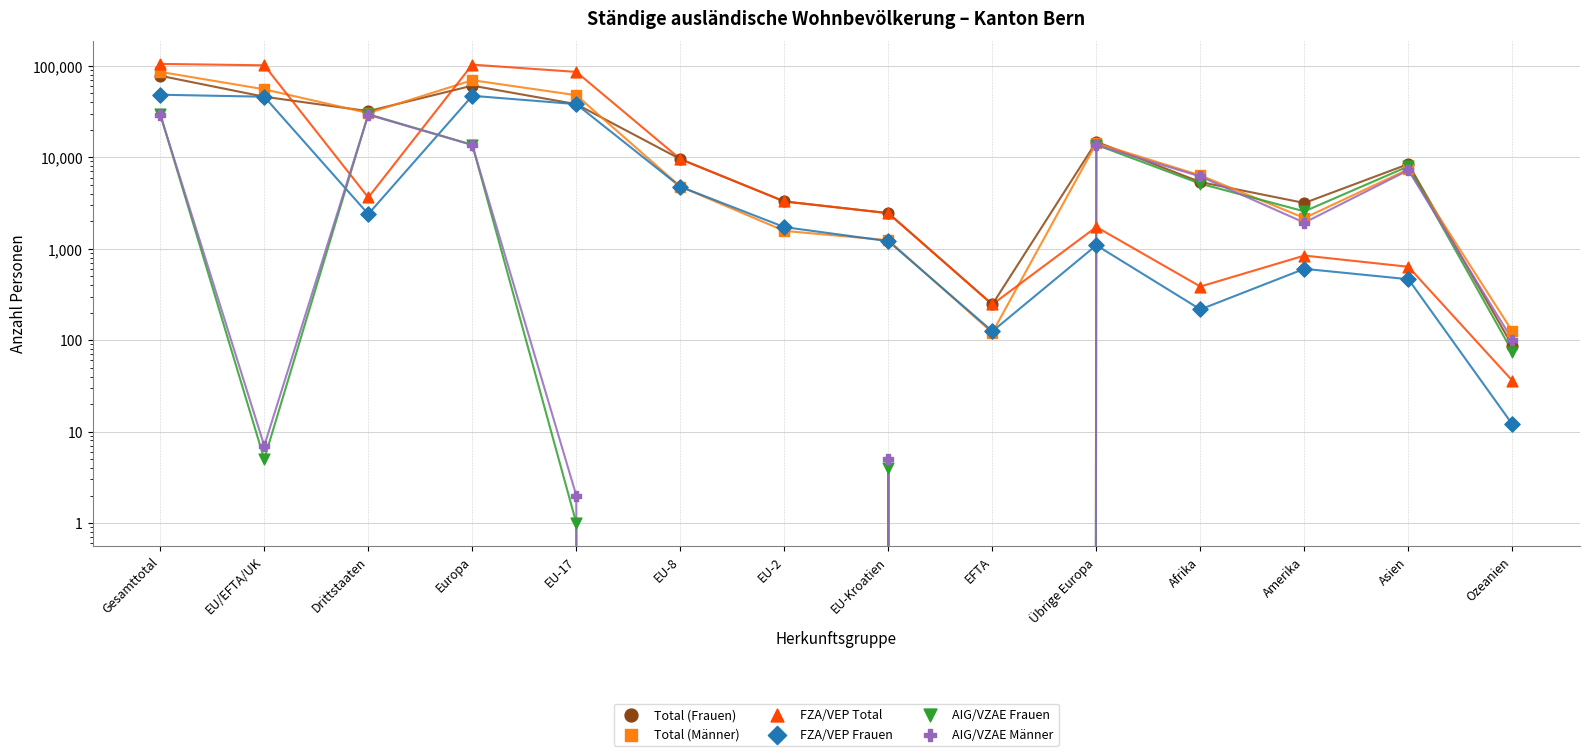

At how many categories does at least one series exceed 42178?

4